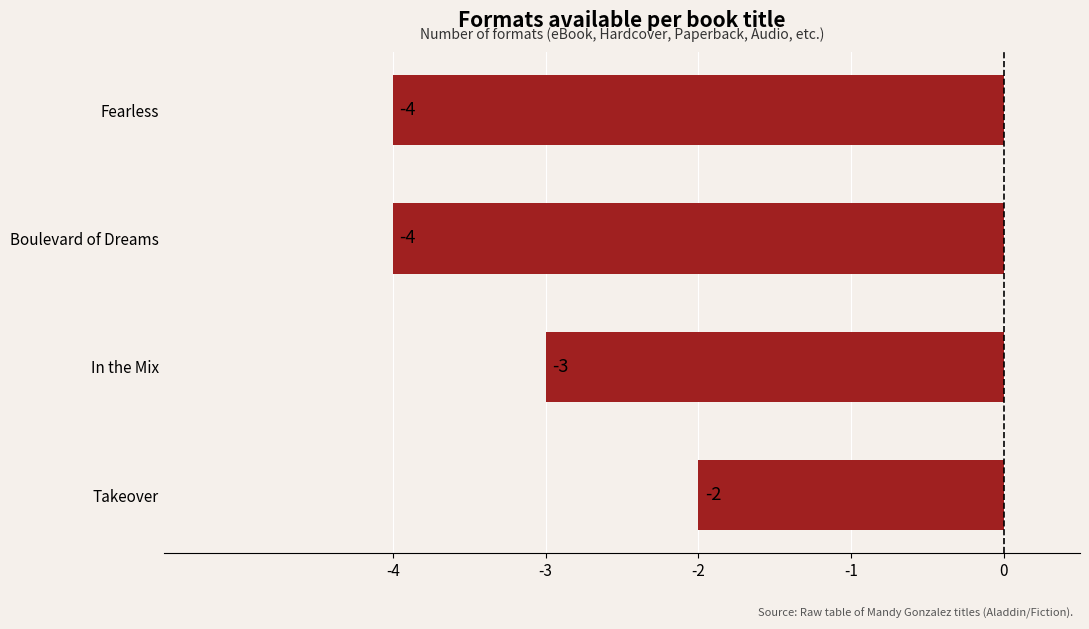

Where is the data nearest to the value -3?

In the Mix